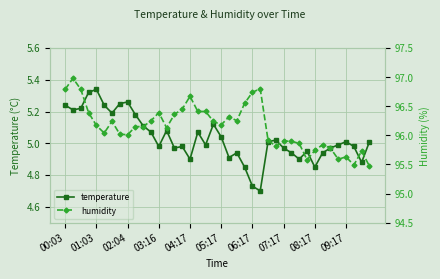

True or false: temperature has more than 0 points higher than both neighbors.

True